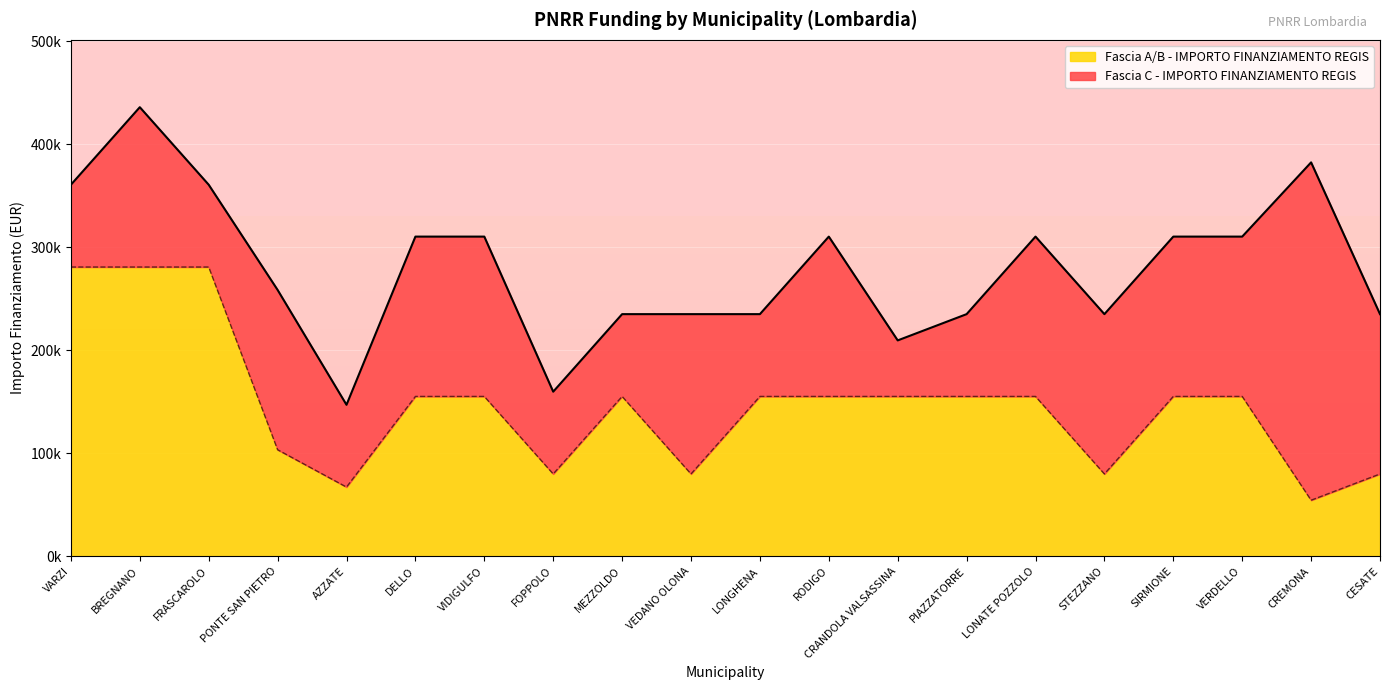

Does the chart display data point markers on the line(s)?

No